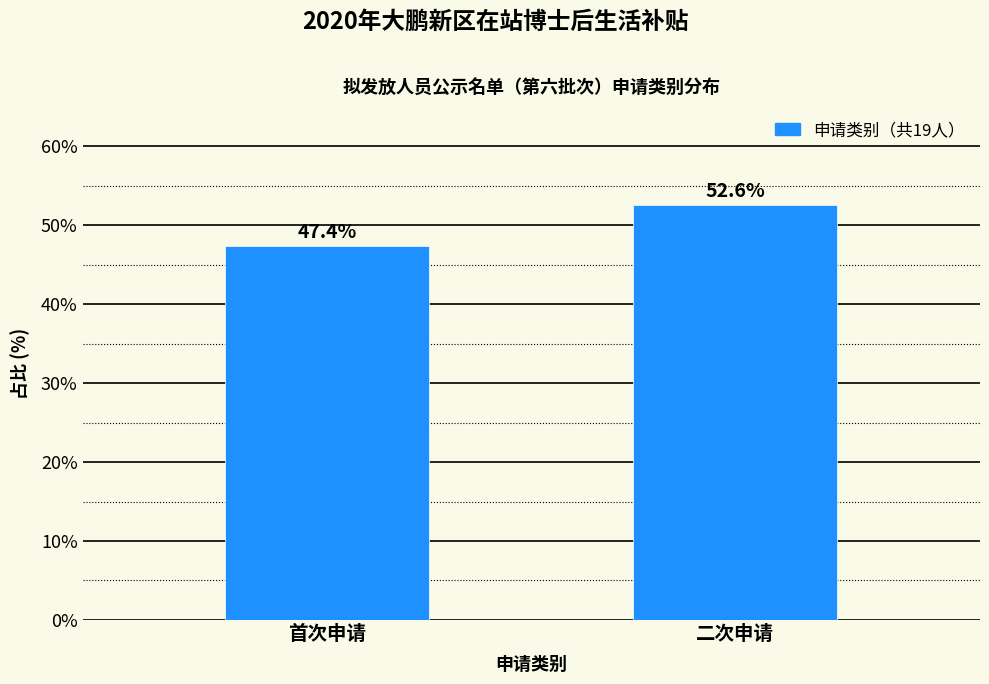

Reading left to right, list all the values displayed in this chart.

首次申请=47.4	二次申请=52.6